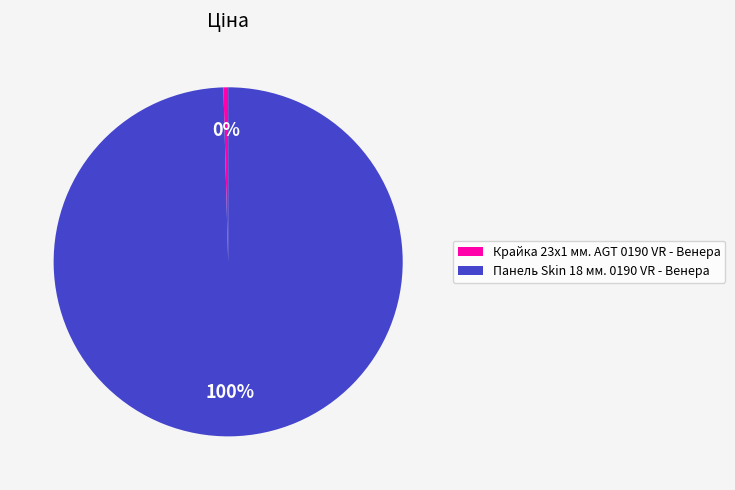

Which has a higher value, Крайка 23x1 мм. AGT 0190 VR - Венера or Панель Skin 18 мм. 0190 VR - Венера?

Панель Skin 18 мм. 0190 VR - Венера